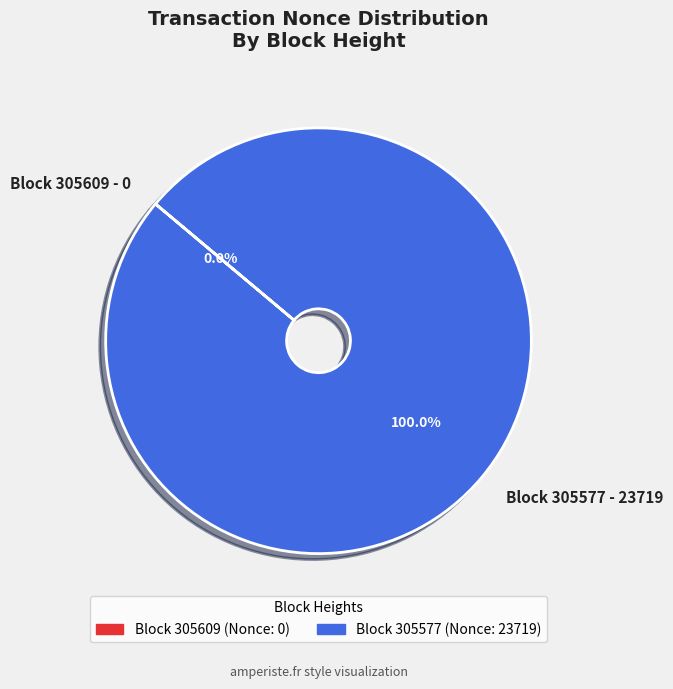

To the nearest percent, what is the difference between the largest and smallest slice percentages?

100%